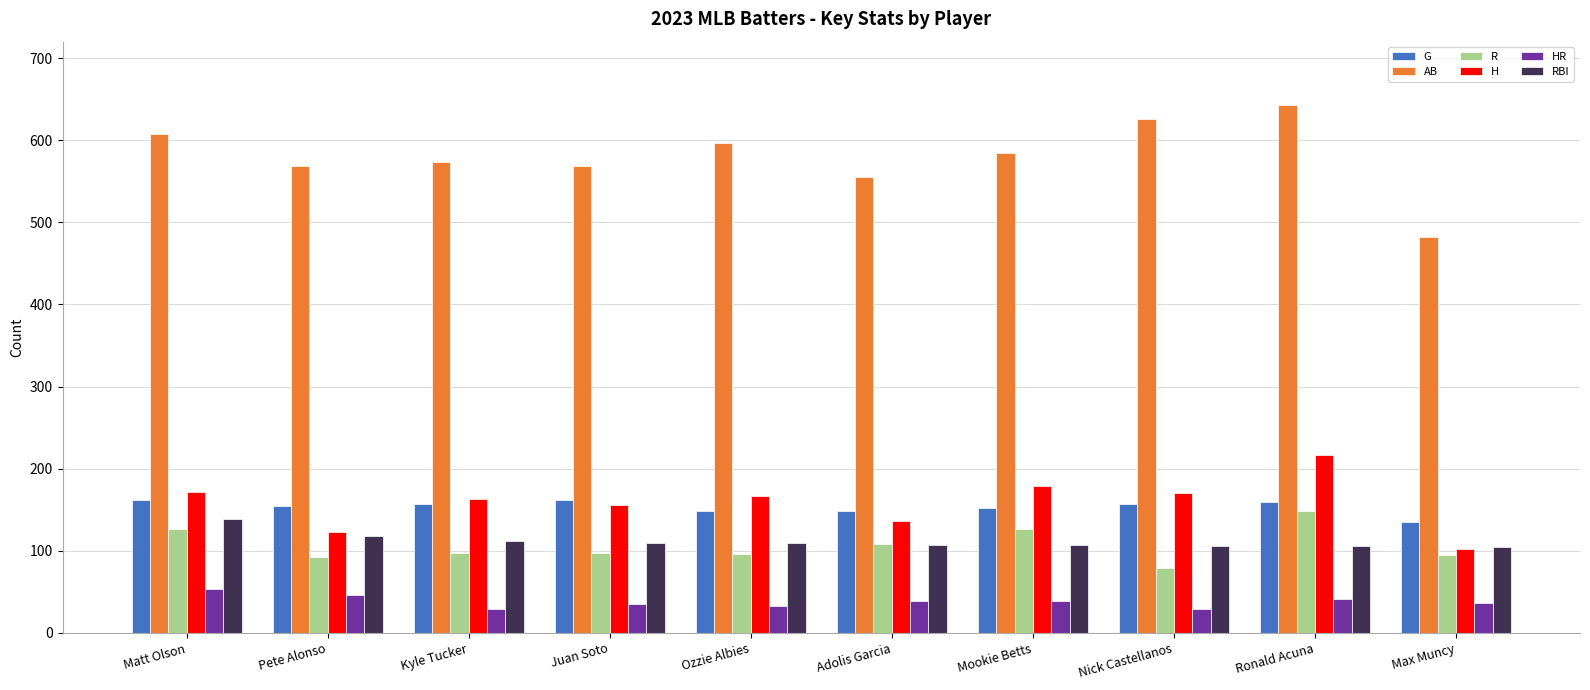

Is the value of H at Ronald Acuna greater than the value of AB at Adolis Garcia?

No